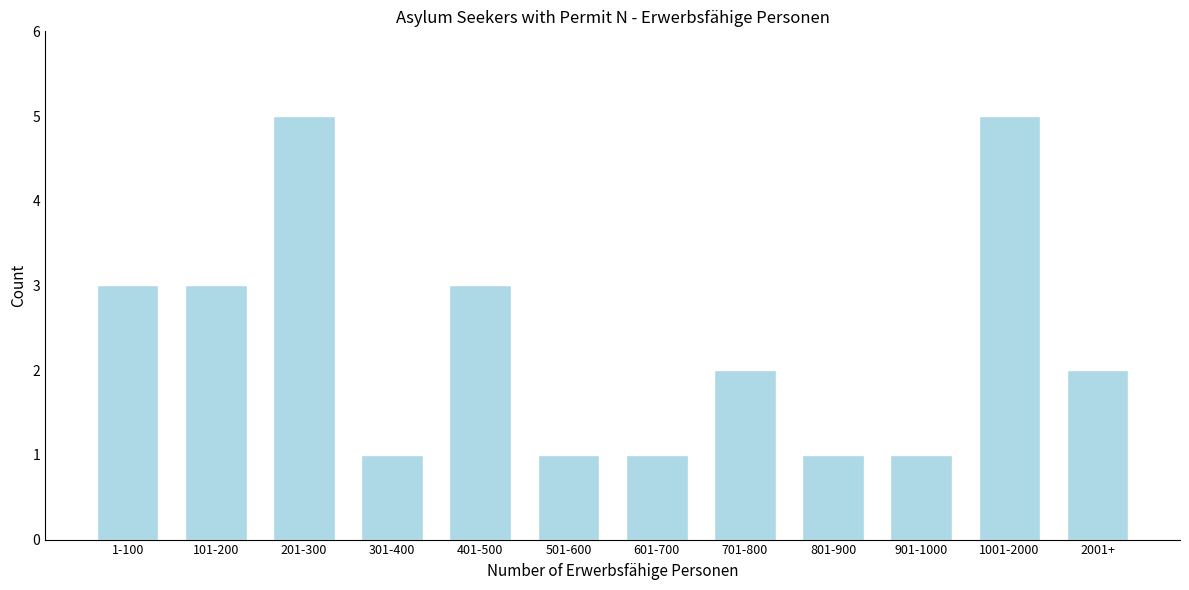

Reading left to right, transcribe all the data shown in this chart.

3	3	5	1	3	1	1	2	1	1	5	2